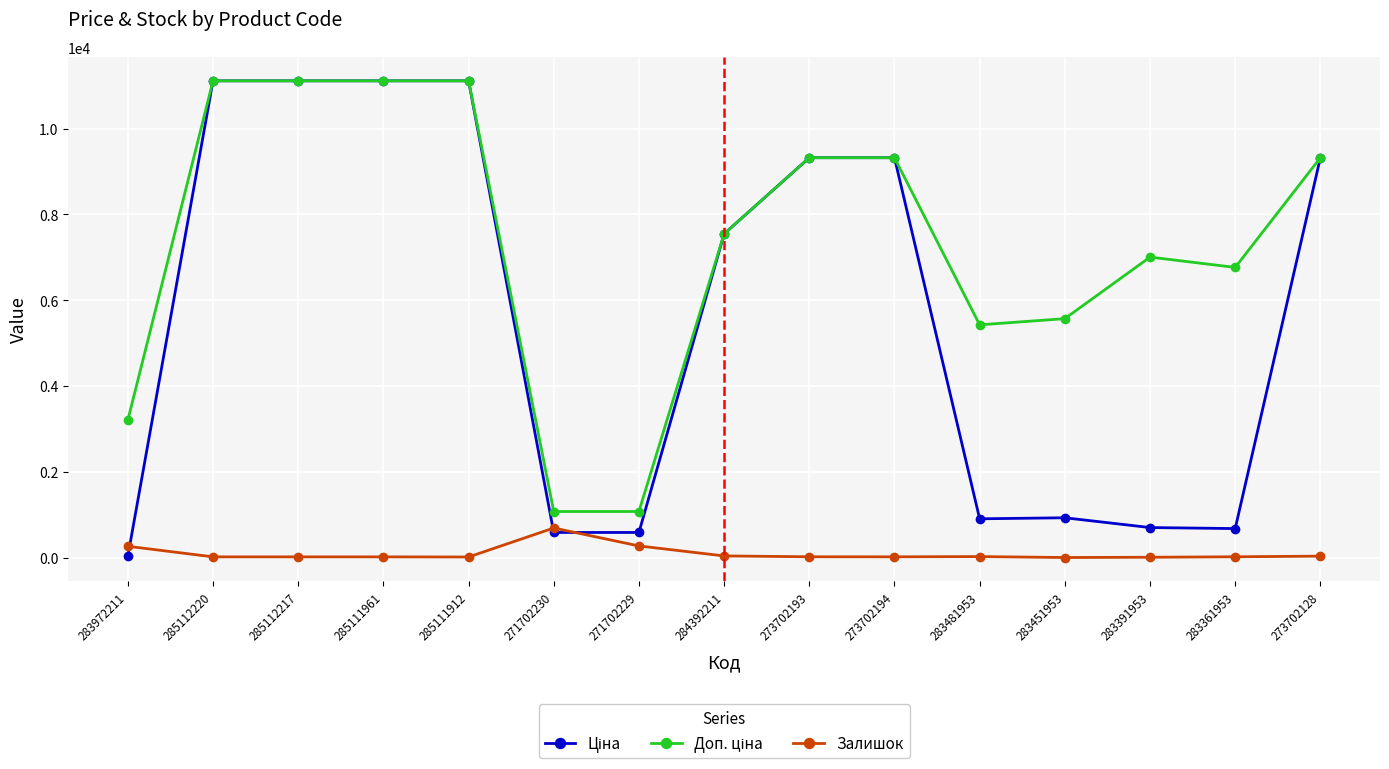

The value of Залишок at 271702229 is 272.0. True or false?

True